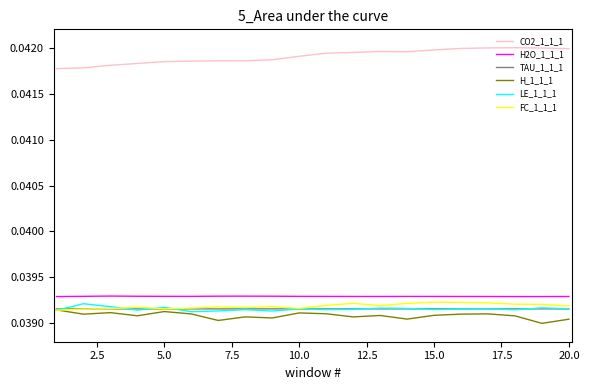

Is this an area chart (filled region under the line)?

No